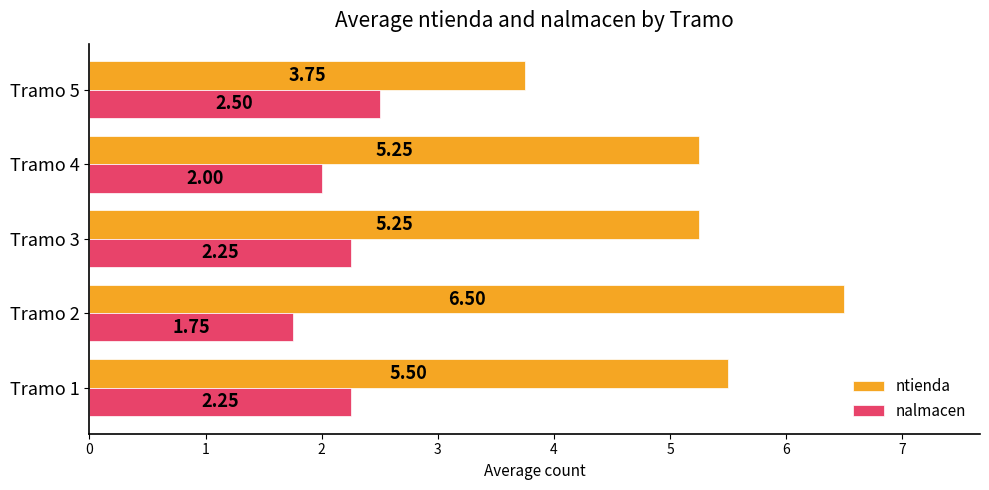

What is the difference between the nalmacen values at Tramo 5 and Tramo 4?

0.5